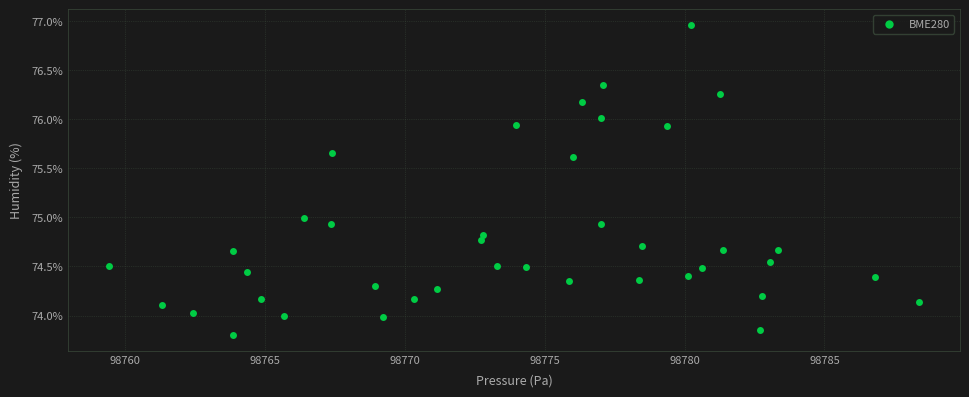

What is the range of X values (max minus min)?

29.0